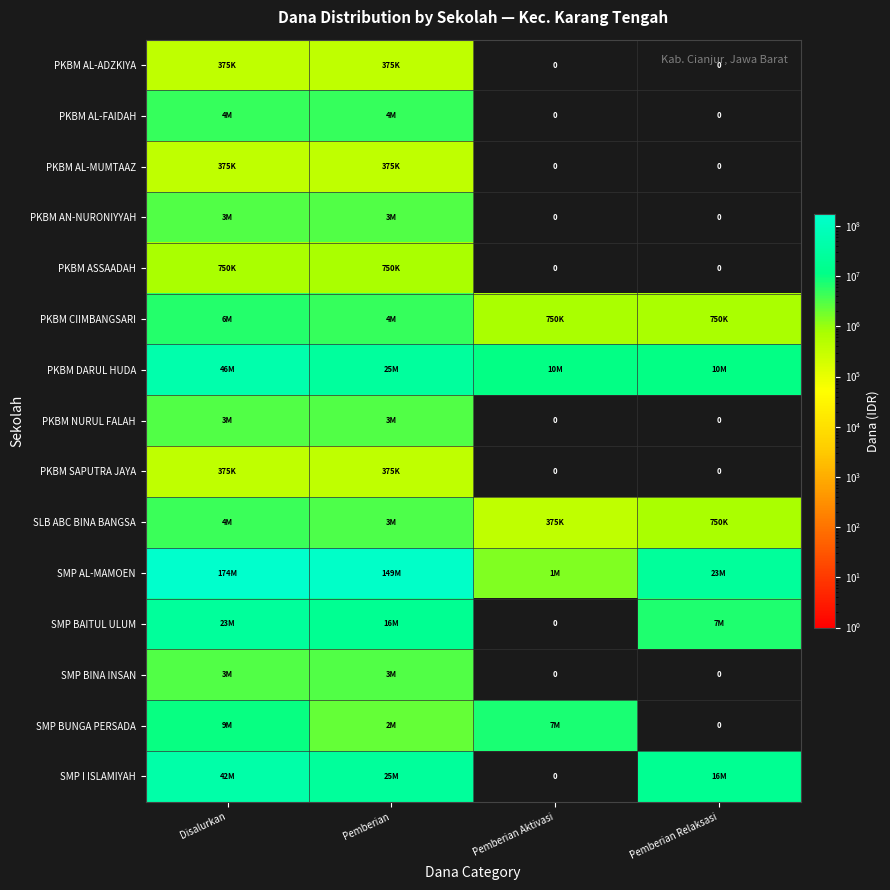

List the labels in order of PKBM NURUL FALAH value, largest first.

Disalurkan, Pemberian, Pemberian Aktivasi, Pemberian Relaksasi